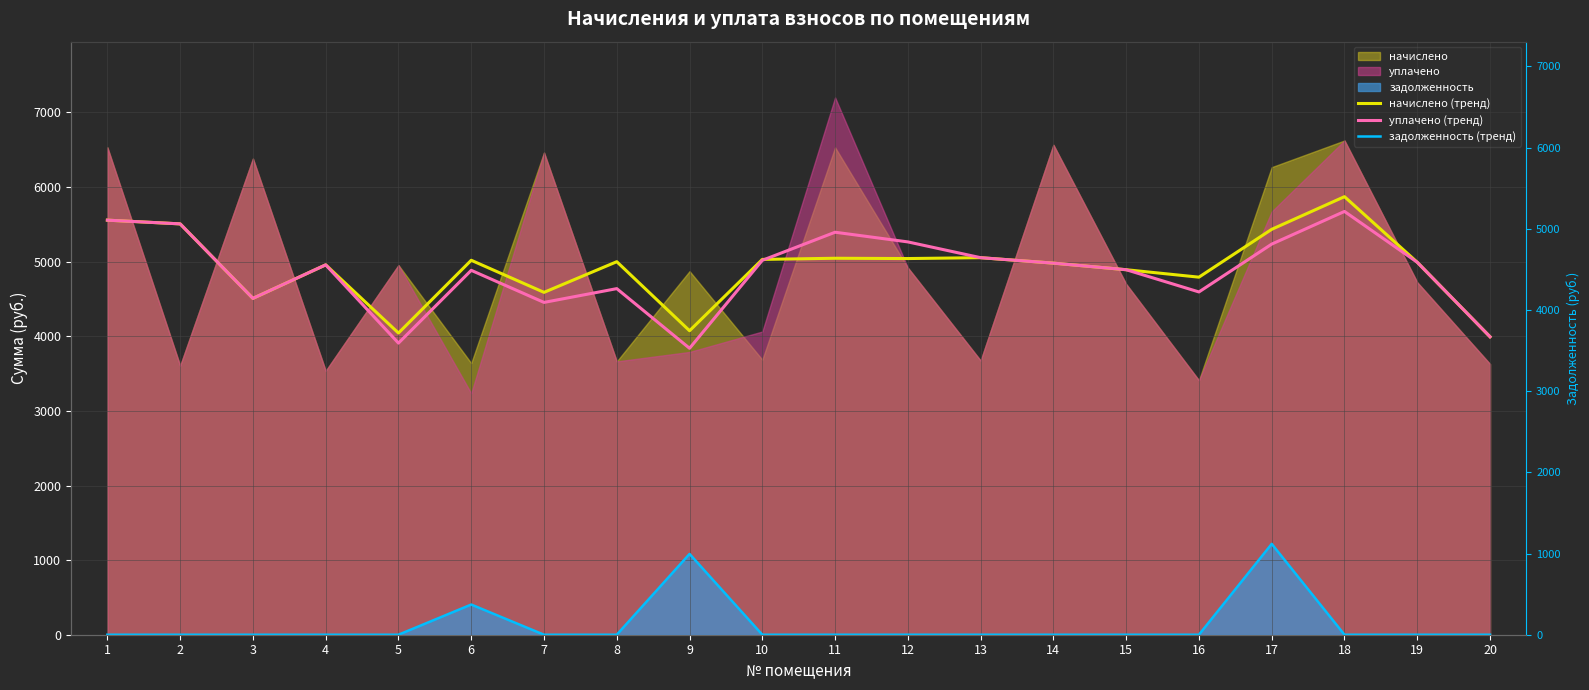

Where is the first local maximum for уплачено (тренд)?

4